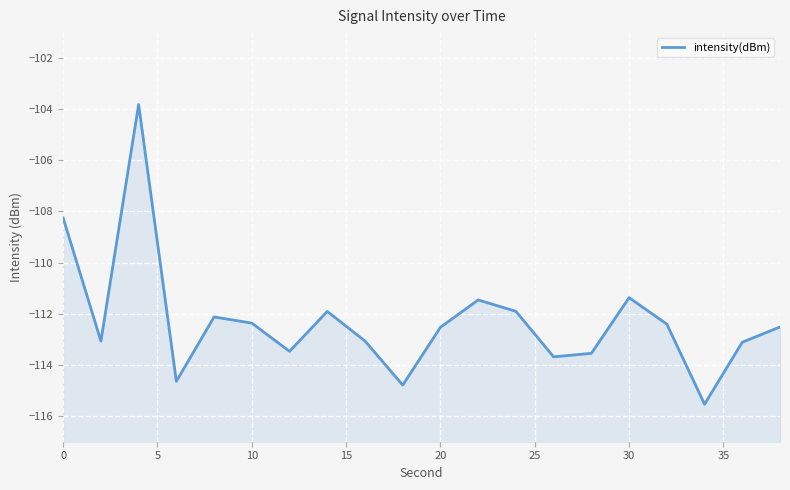

What is the sum of all values?

-2245.6